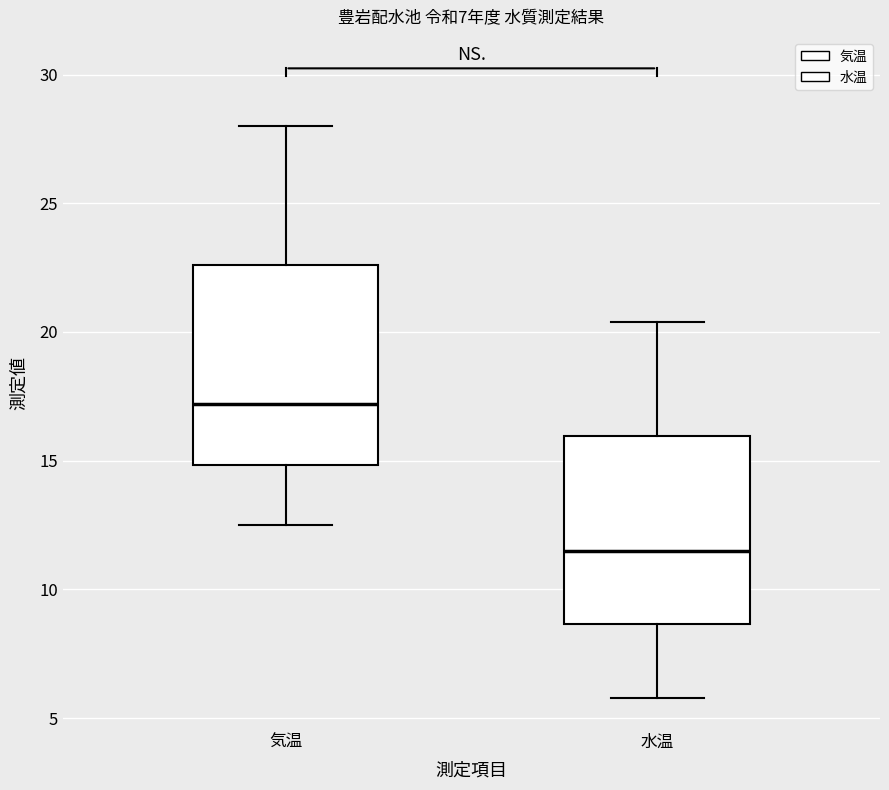

Reading left to right, transcribe this box plot: for each box, give where its median line is, the range the box spans, and where its two whiskers end, as read against the y-axis. The values are not printed on the chart, so give them approximately, as read against the axis.

気温: median 17.0, box 15.0 to 22.5, whiskers 12.5 to 28.0
水温: median 11.5, box 8.5 to 16.0, whiskers 6.0 to 20.5